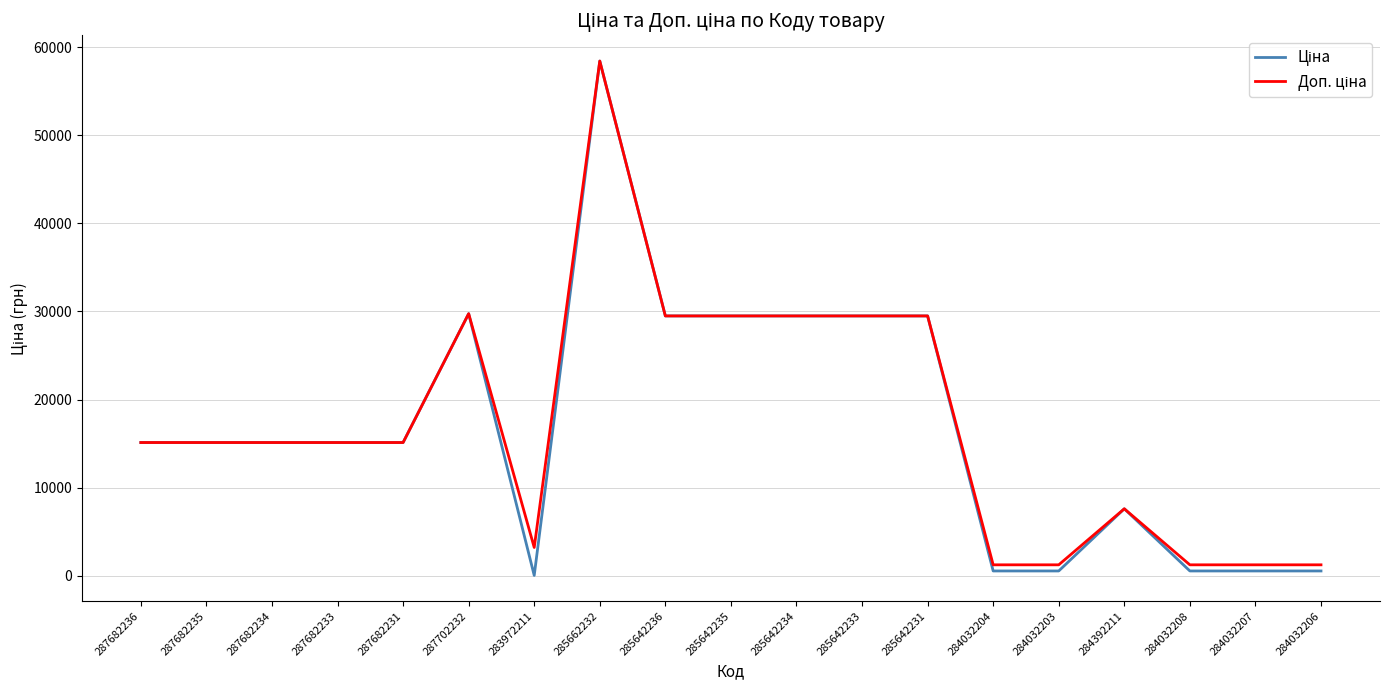

At which category is the sum across all series the highest?

285662232